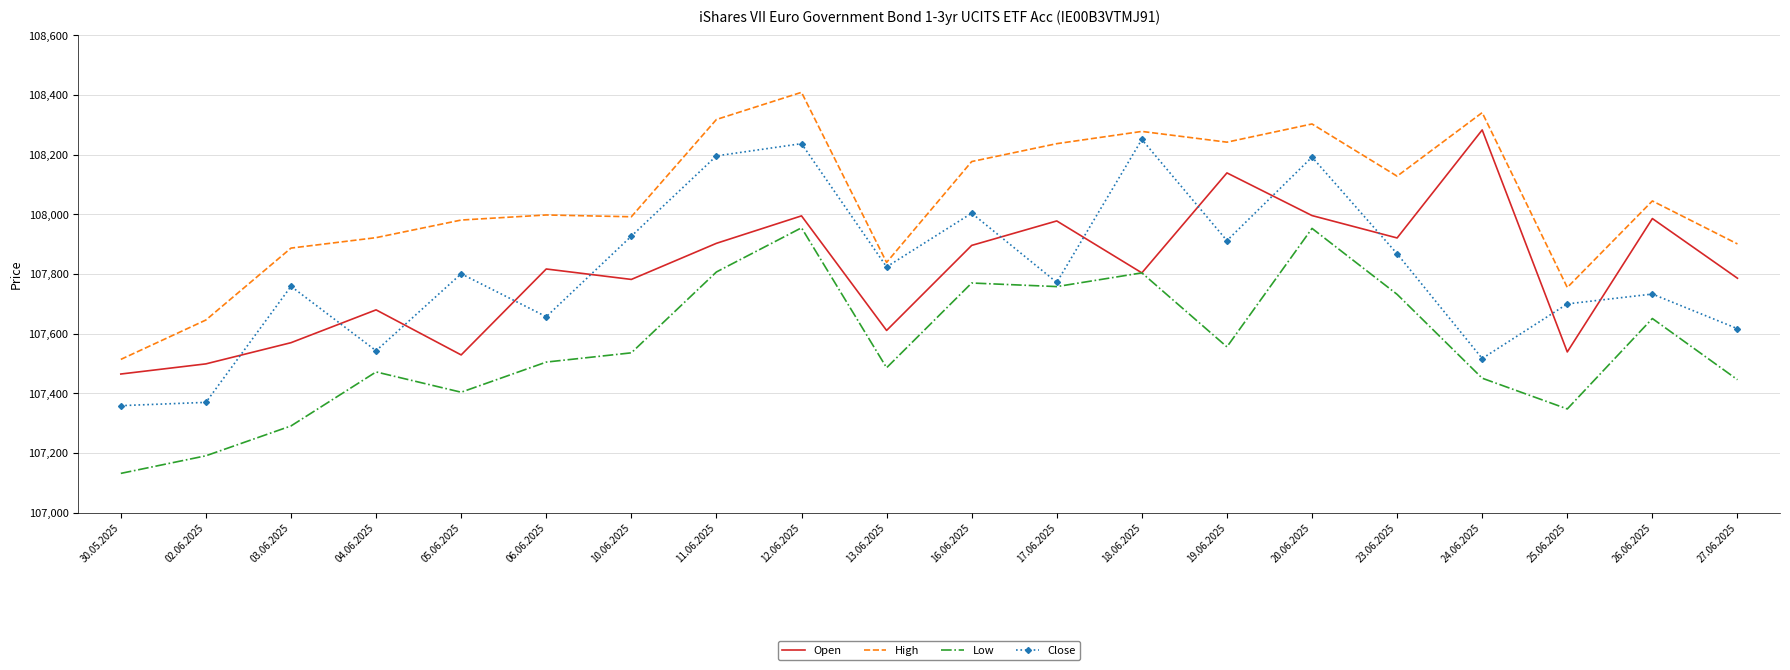

Between 18.06.2025 and 24.06.2025, which series saw the biggest shift?

Close